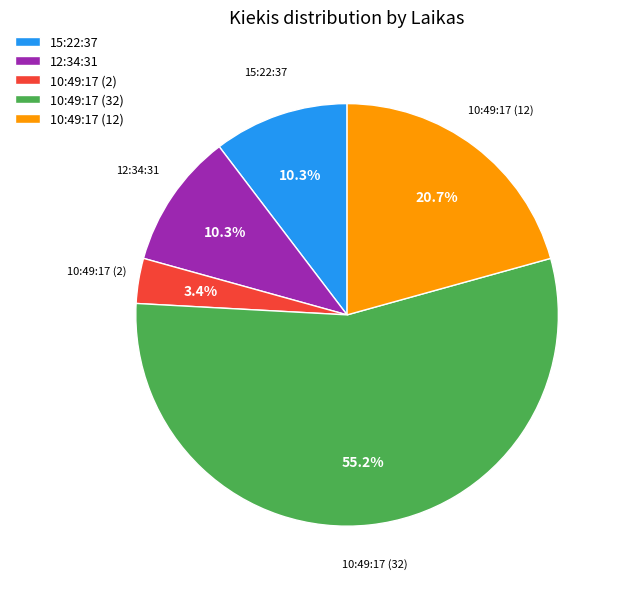

To the nearest percent, what is the average slice percentage?

20%